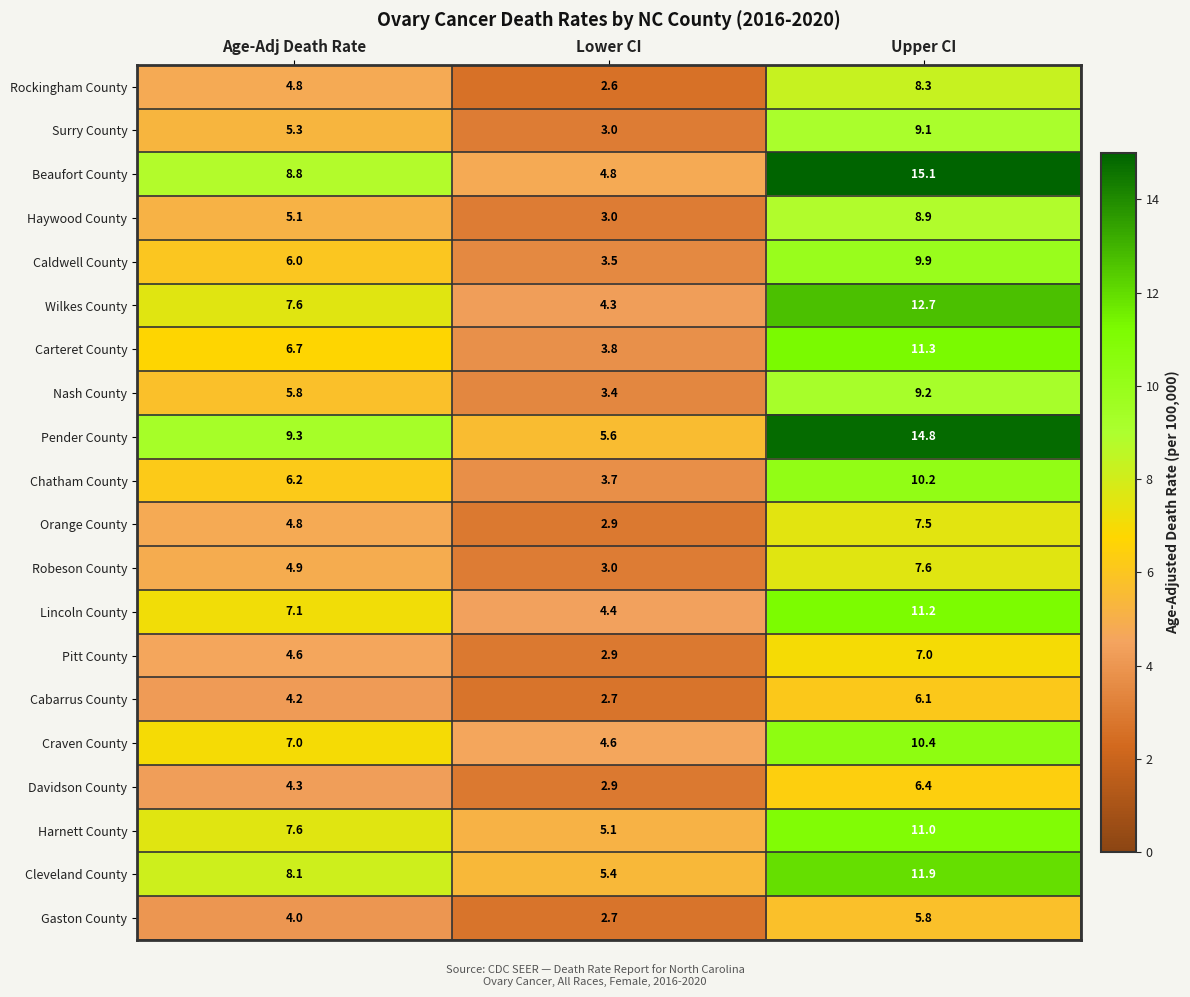

List the labels in order of Robeson County value, largest first.

Upper CI, Age-Adj Death Rate, Lower CI